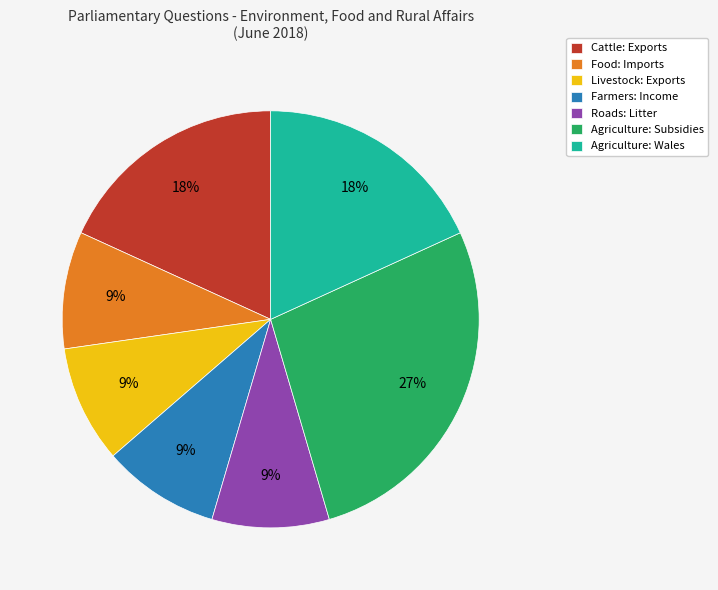

Is it true that Farmers: Income is 9% of the pie?

True